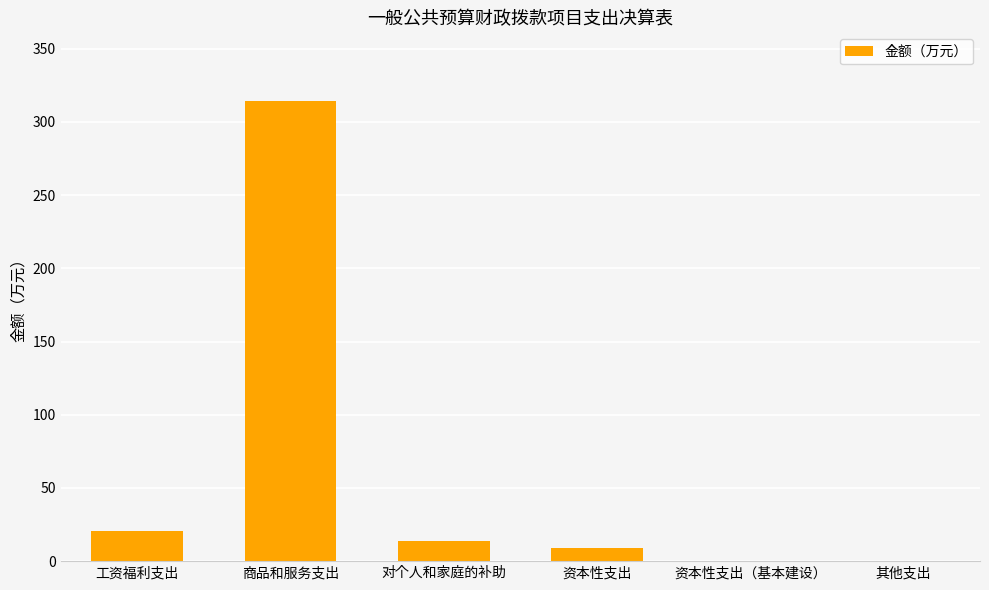

How many distinct data groups are displayed?

1